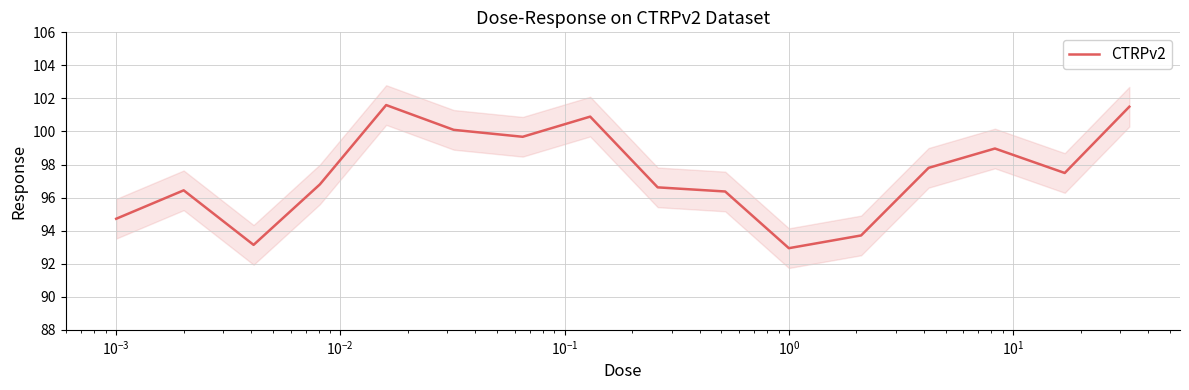

What is the sum of all values?

1558.8